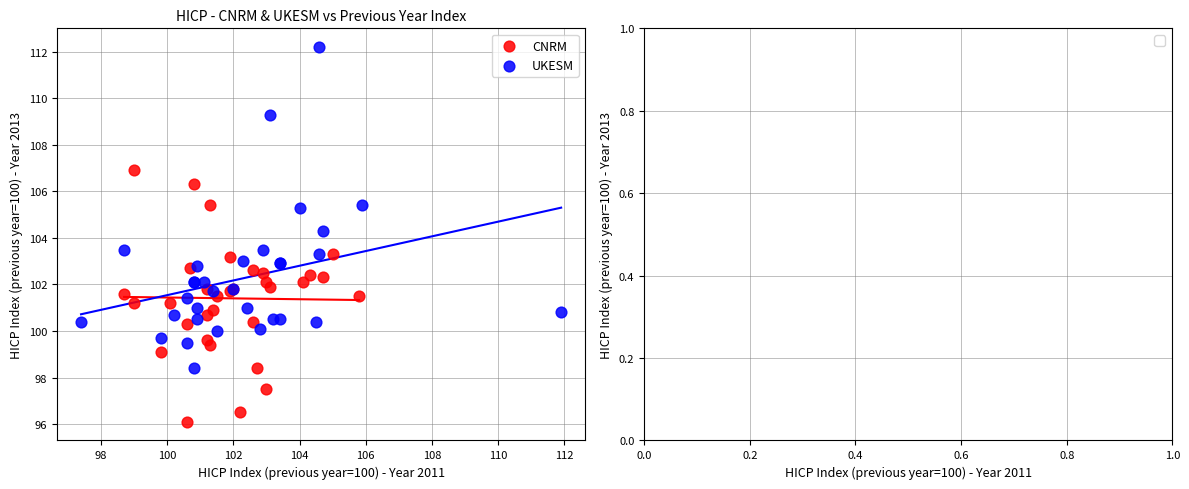

Which series contains the highest Y value?

UKESM